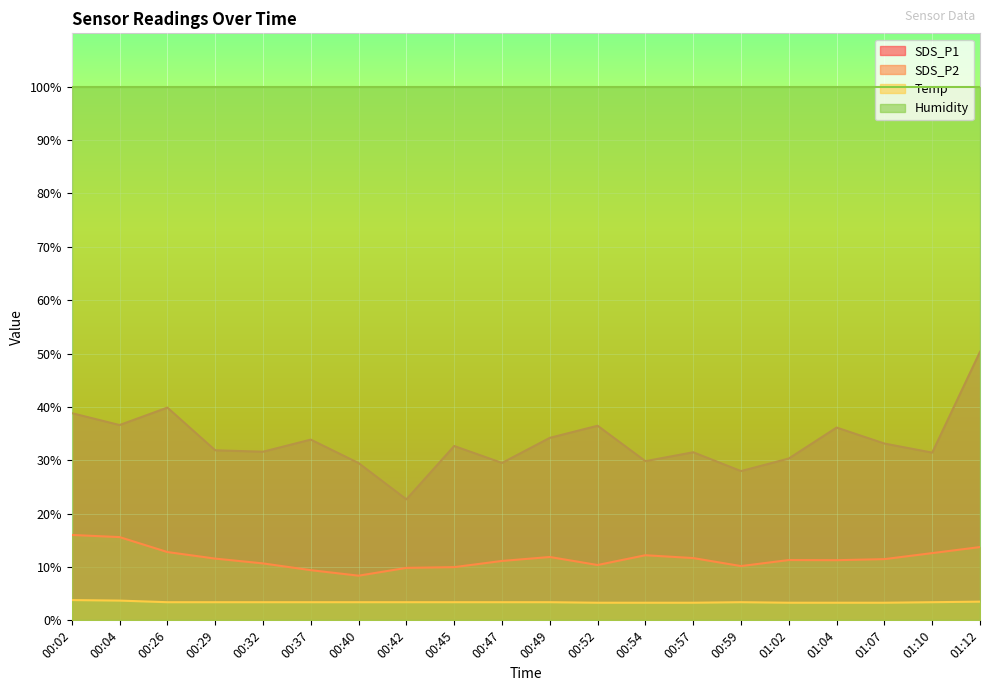

Which has a higher value, 00:37 or 00:29?

00:37